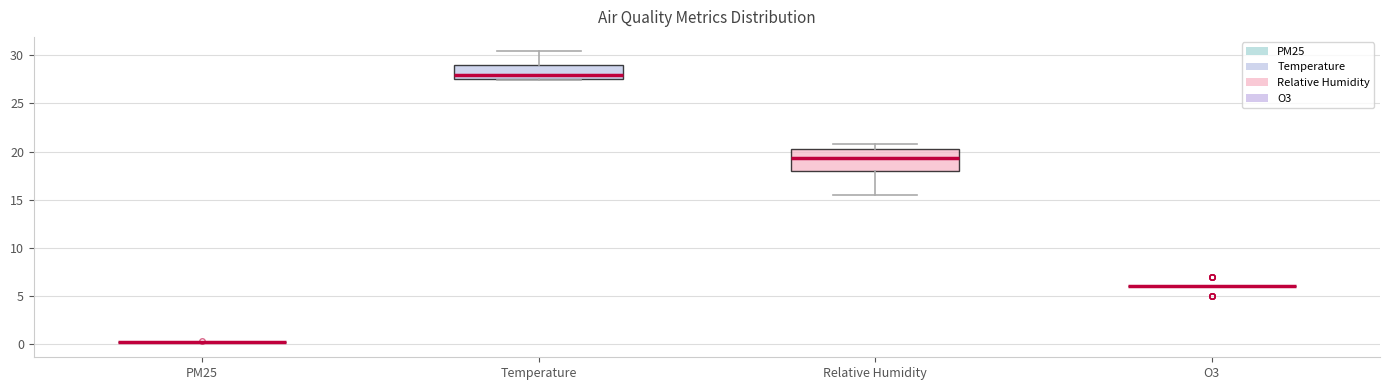

Where does the upper whisker of the box for Relative Humidity end on the y-axis? The values are not printed on the chart, so give them approximately, as read against the axis.

21.0